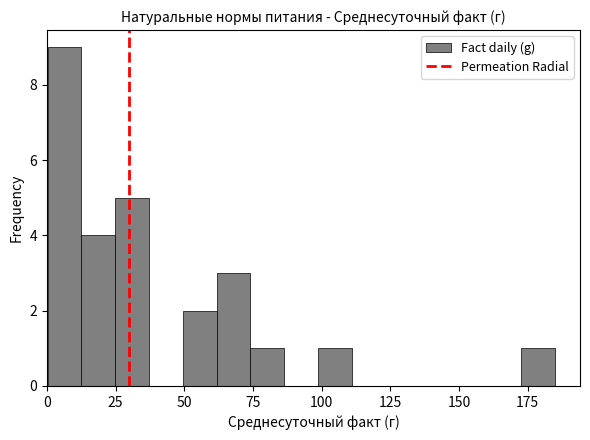

Read against the x-axis, roughly where is the centre of the tallest bar?

5